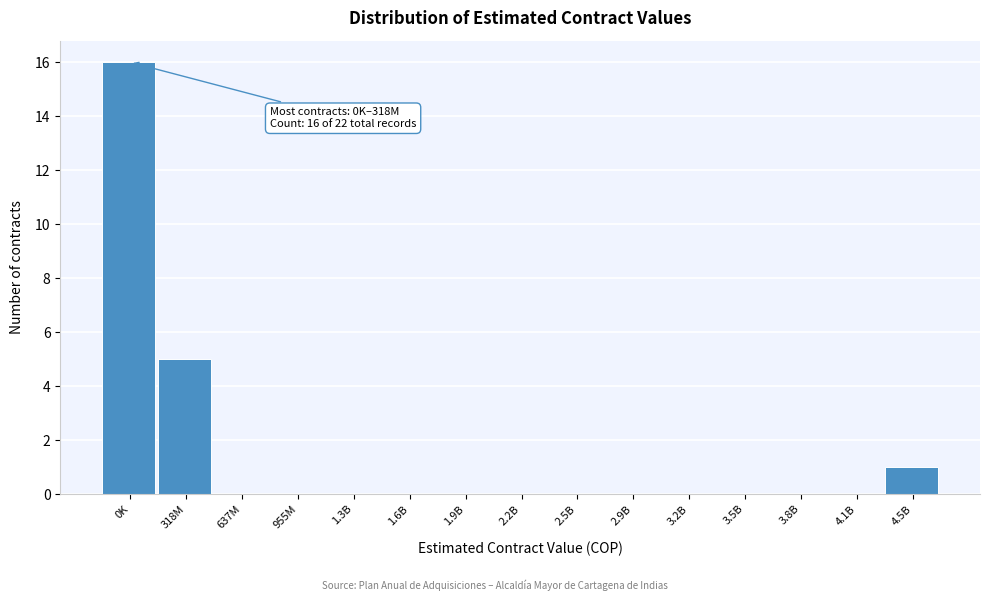

Reading left to right, list all the values displayed in this chart.

0K=16	318M=5	637M=0	955M=0	1.3B=0	1.6B=0	1.9B=0	2.2B=0	2.5B=0	2.9B=0	3.2B=0	3.5B=0	3.8B=0	4.1B=0	4.5B=1